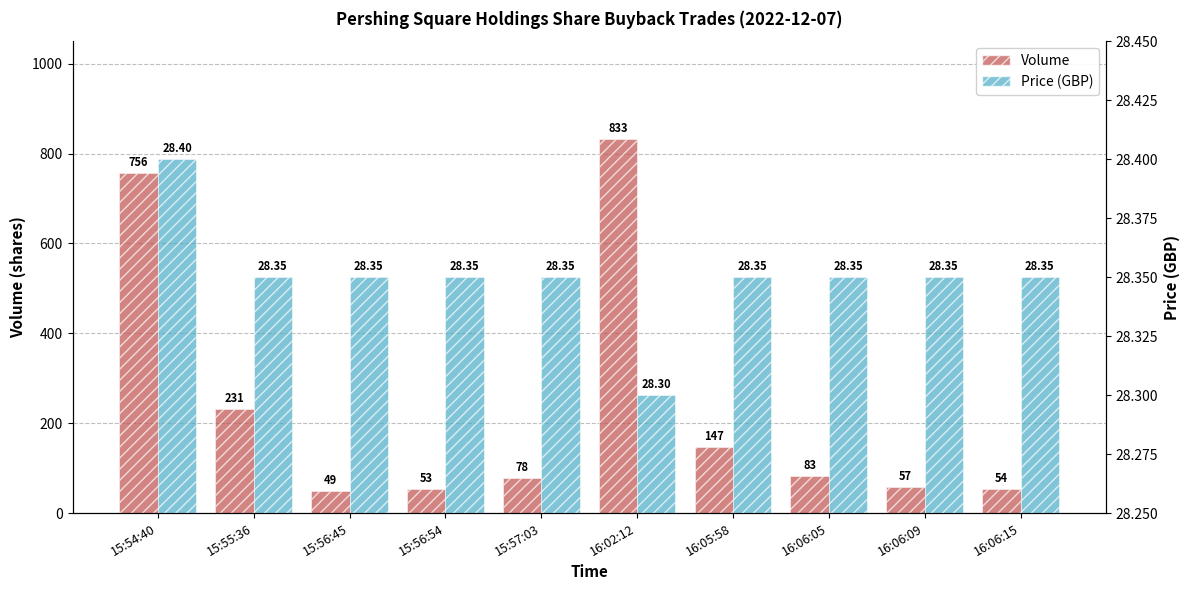

Which category has the highest value across all series?

16:02:12